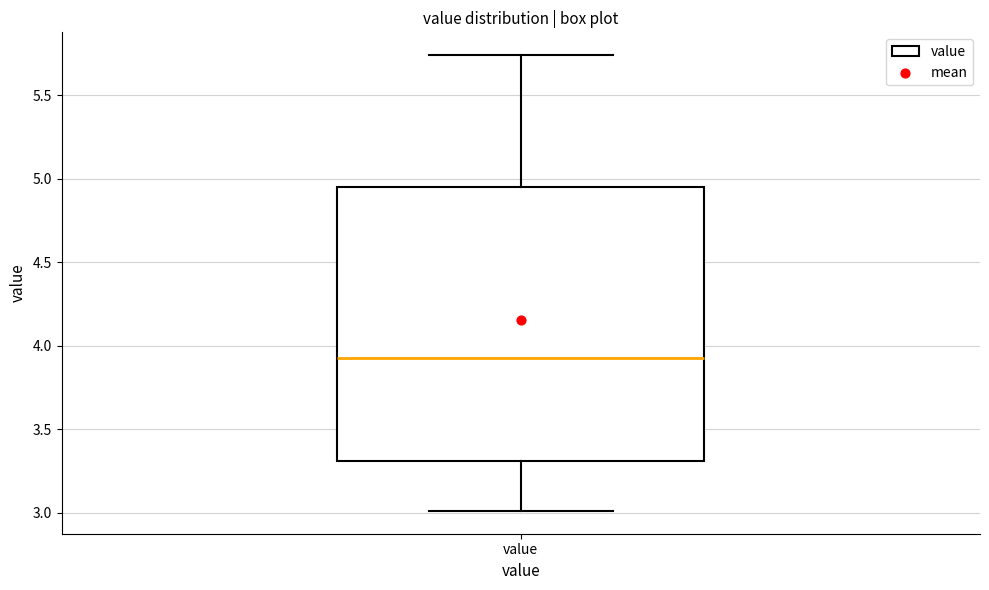

Read this box plot against the y-axis: the position of the median line, the range covered by the box, and the ends of both whiskers. The values are not printed on the chart, so give them approximately, as read against the axis.

median 3.95, box 3.30 to 4.95, whiskers 3.00 to 5.75